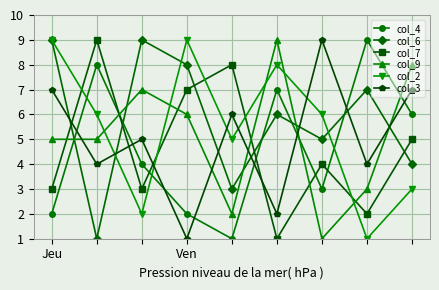

True or false: col_6 and col_4 cross at least once.

True